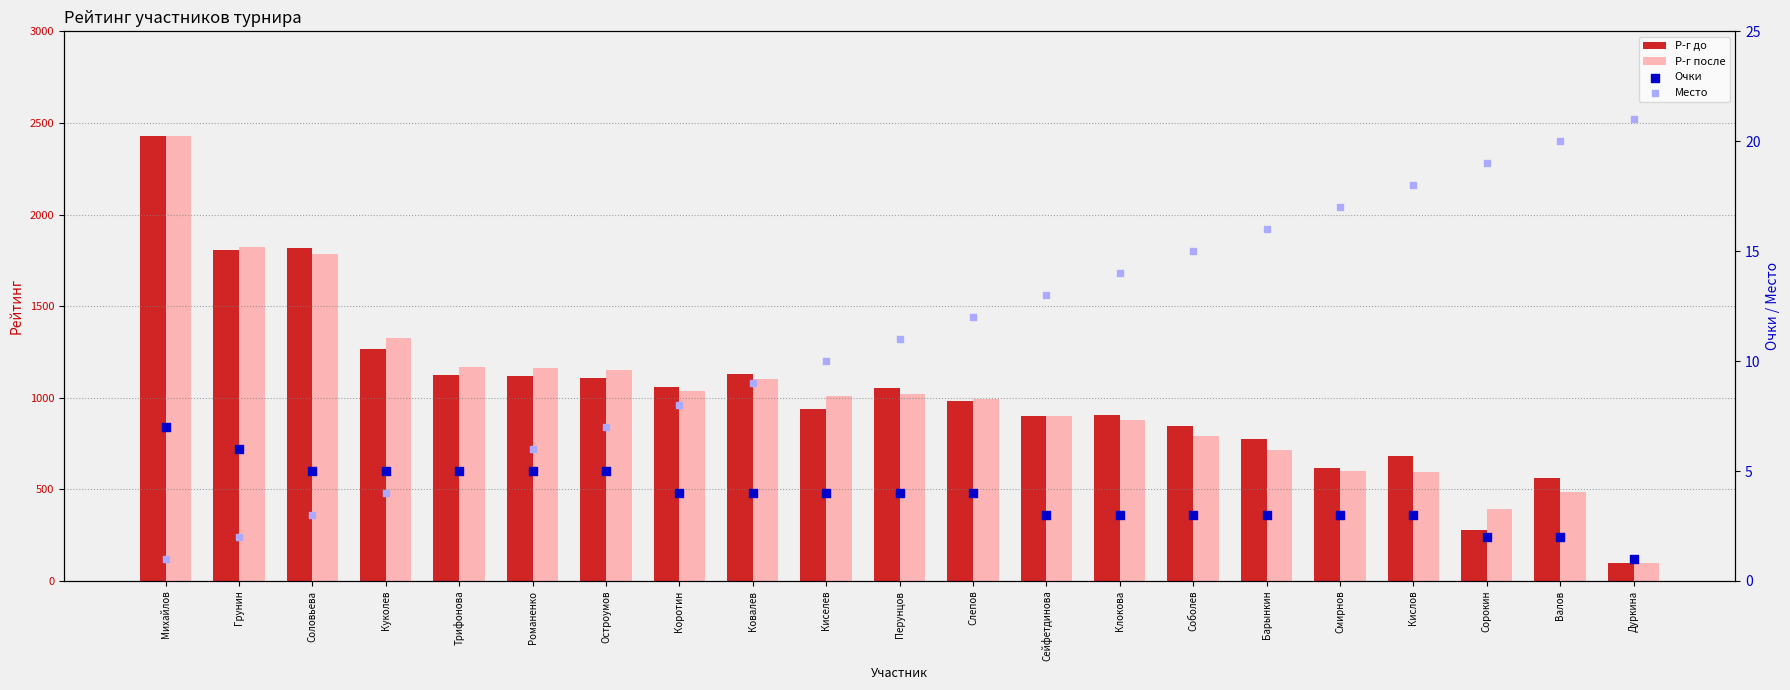

Which series has the largest total across all categories?

Р-г до